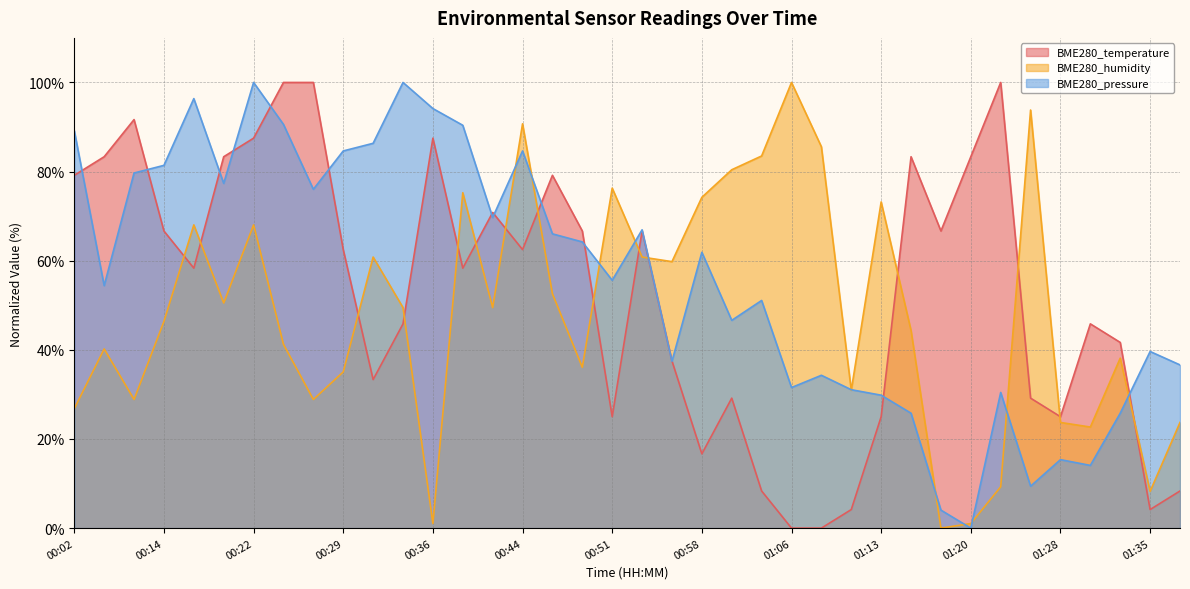

How many series are shown in this chart?

3